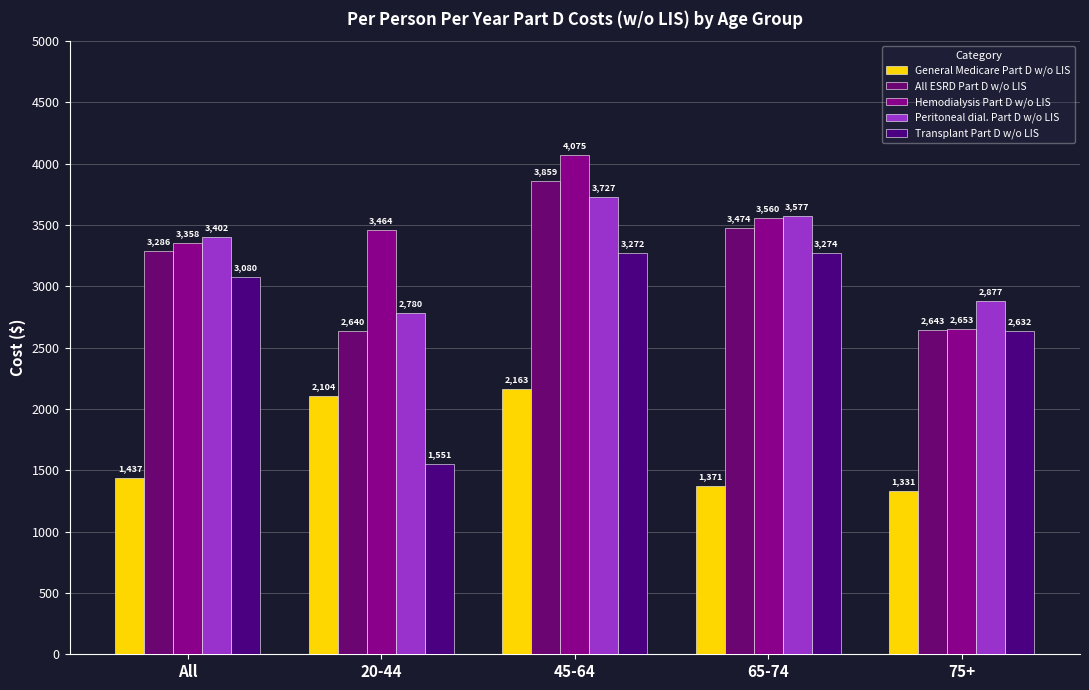

Which category has the lowest value in the Peritoneal dial. Part D w/o LIS series?

20-44